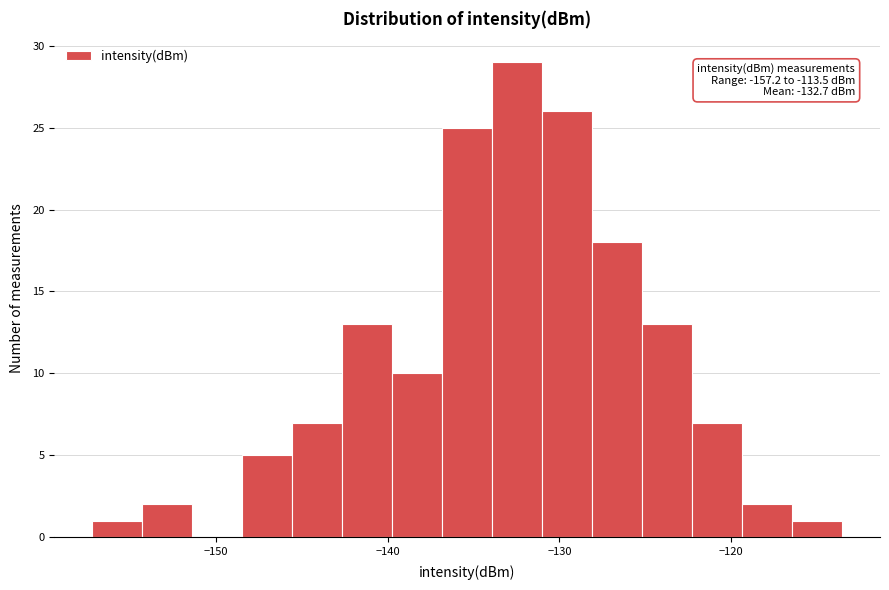

Around what value on the x-axis is the tallest bar? Give the approximate position of its centre, as read against the axis.

-132